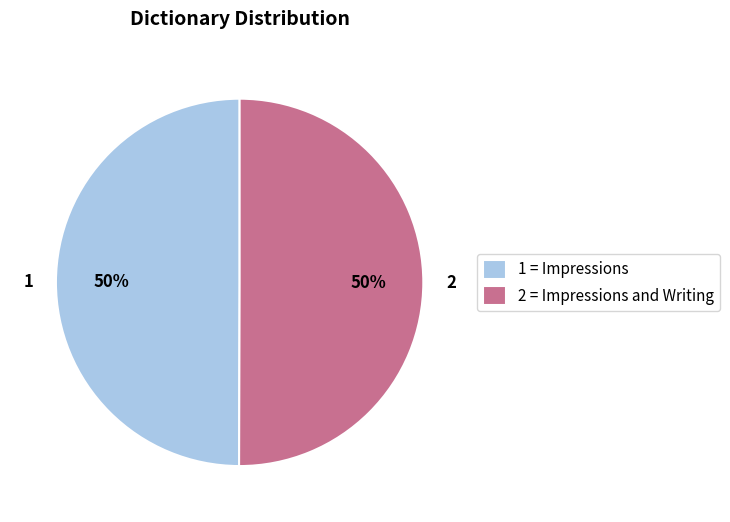

What percentage is the 2 = Impressions and Writing slice, to the nearest percent?

50%